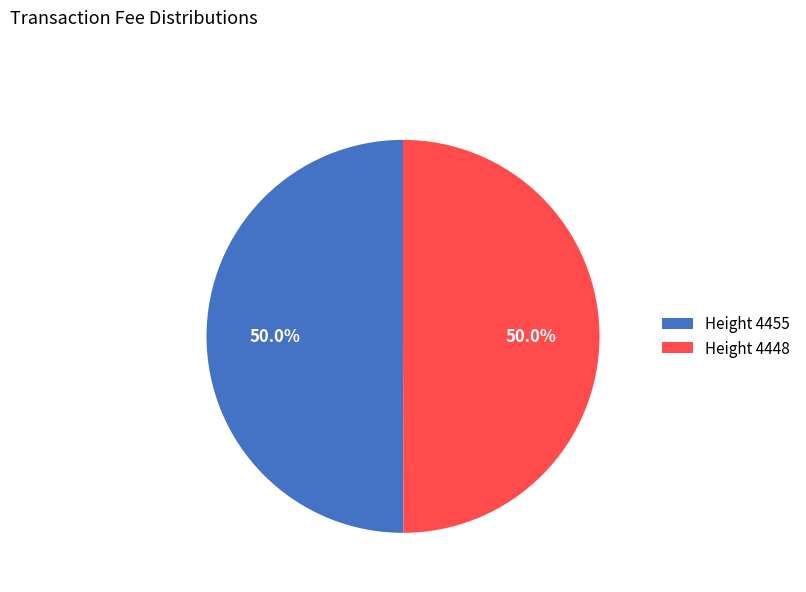

How many segments does this pie chart have?

2